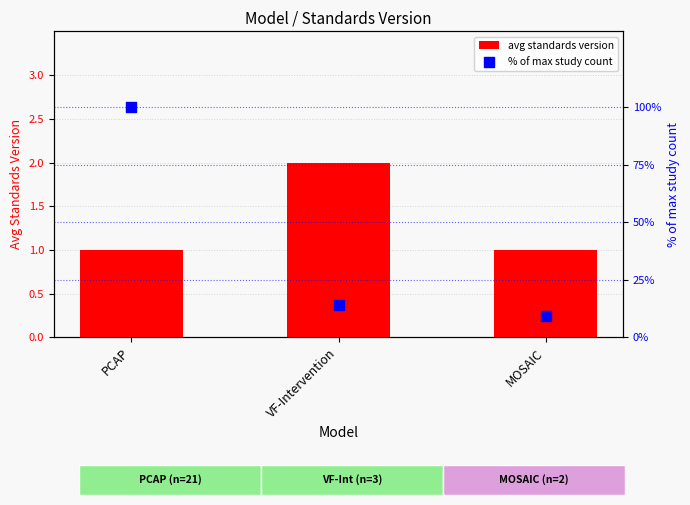

Which series reaches the minimum Y coordinate?

avg standards version